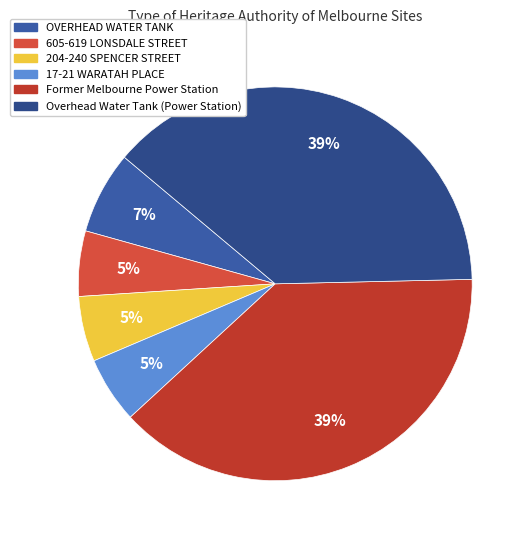

How many slices are in this pie chart?

6